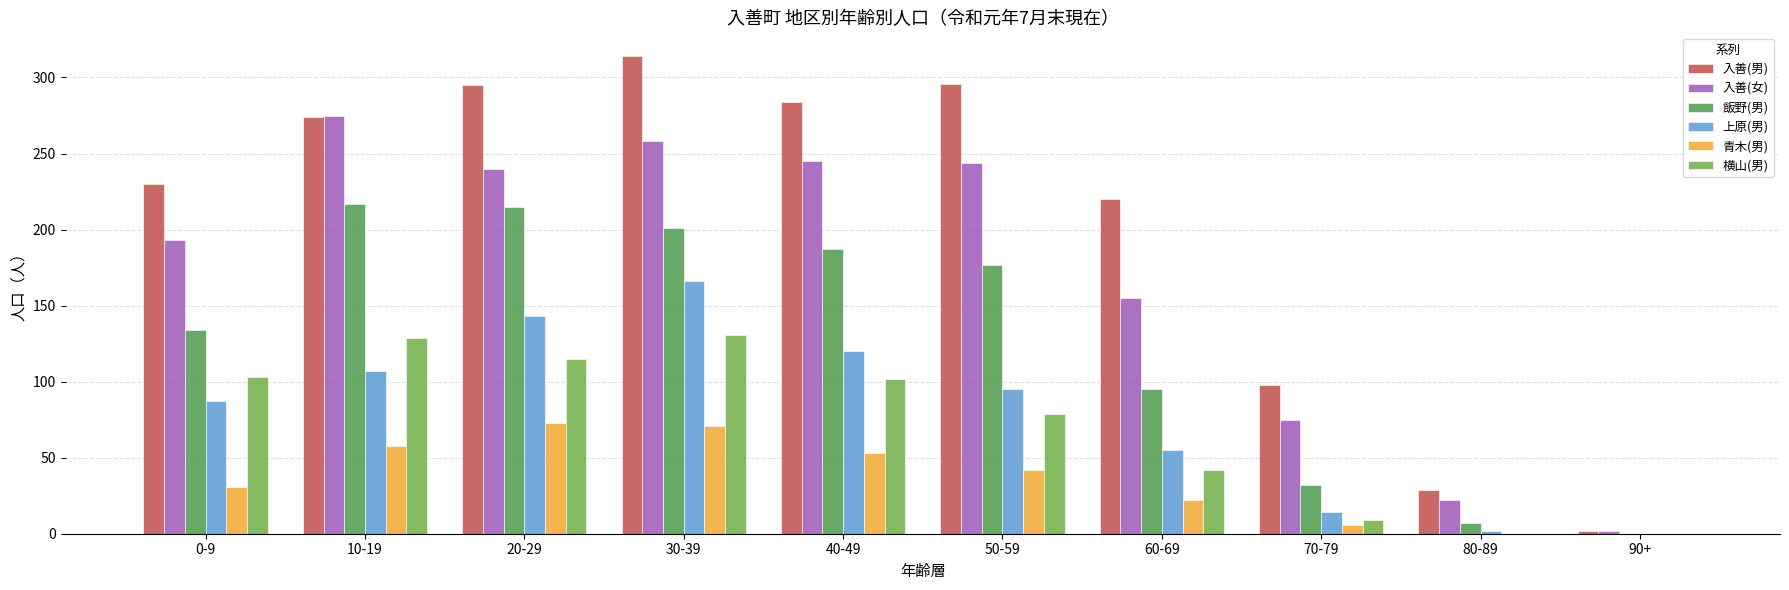

Rank the series by their maximum value, from lowest to highest.

青木(男), 横山(男), 上原(男), 飯野(男), 入善(女), 入善(男)